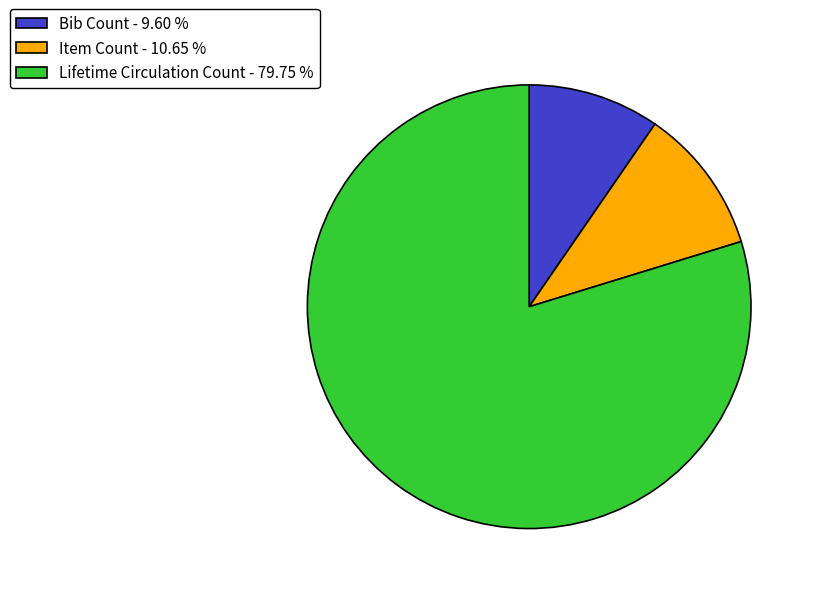

Is Lifetime Circulation Count the majority of the pie?

Yes